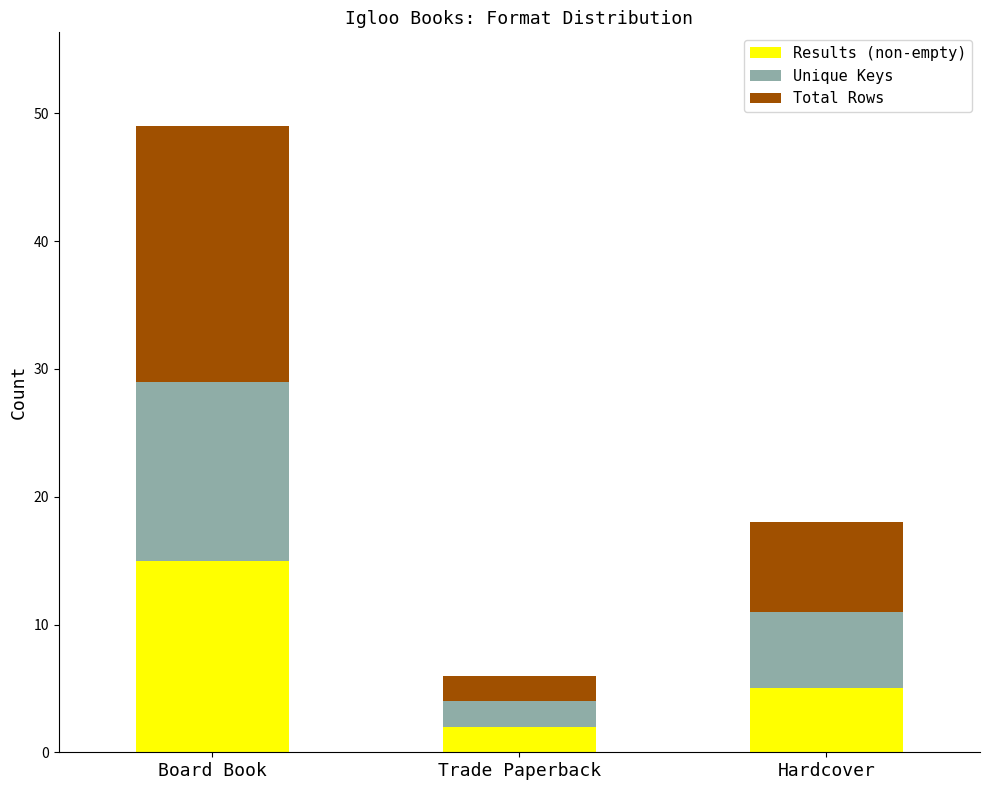

Read the Results (non-empty) value at Board Book.

15